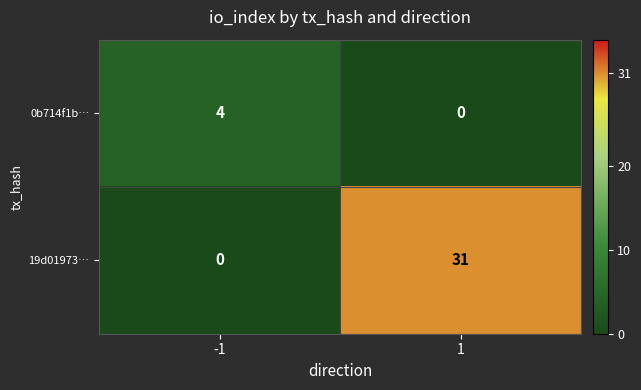

At how many categories does at least one series exceed 16?

1